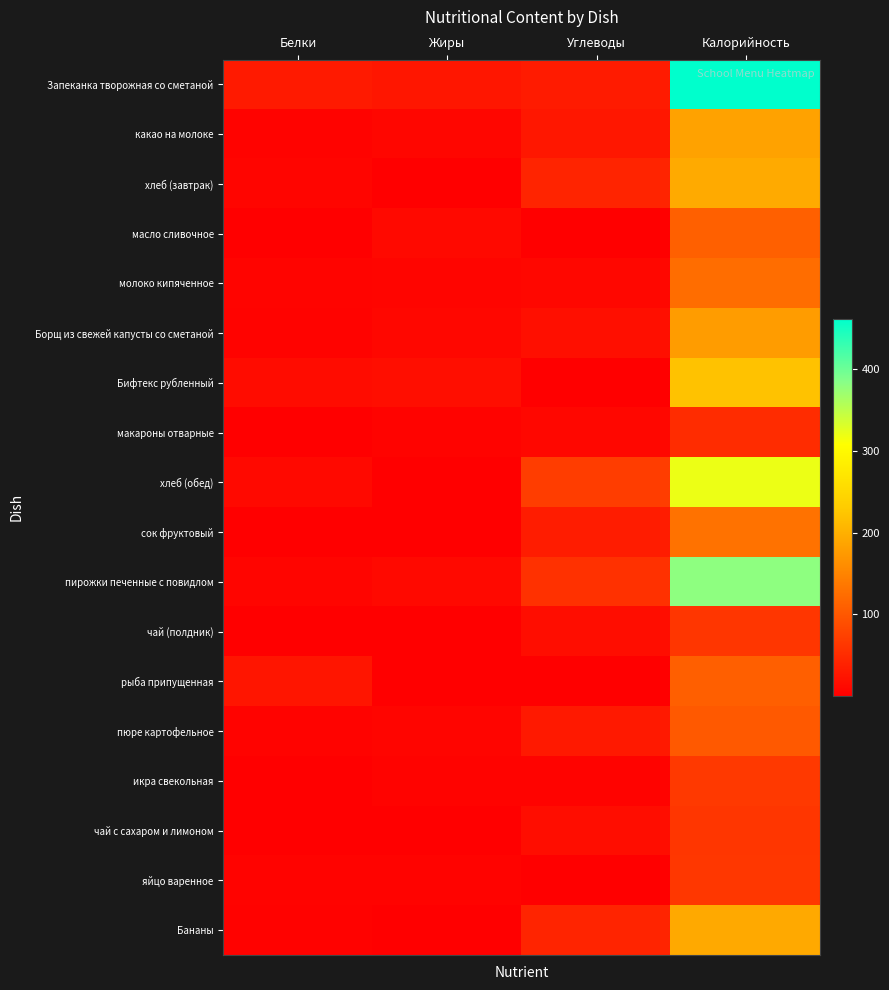

Between Белки and Калорийность, which series saw the biggest shift?

Запеканка творожная со сметаной